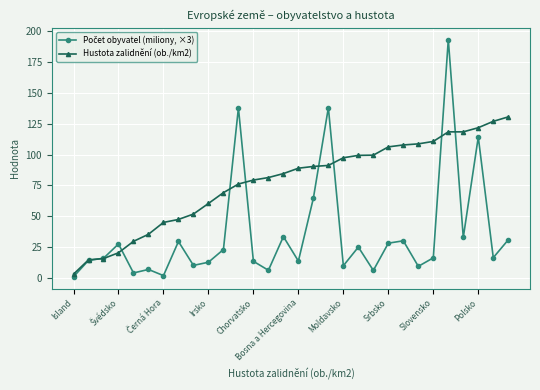

How many series are shown in this chart?

2